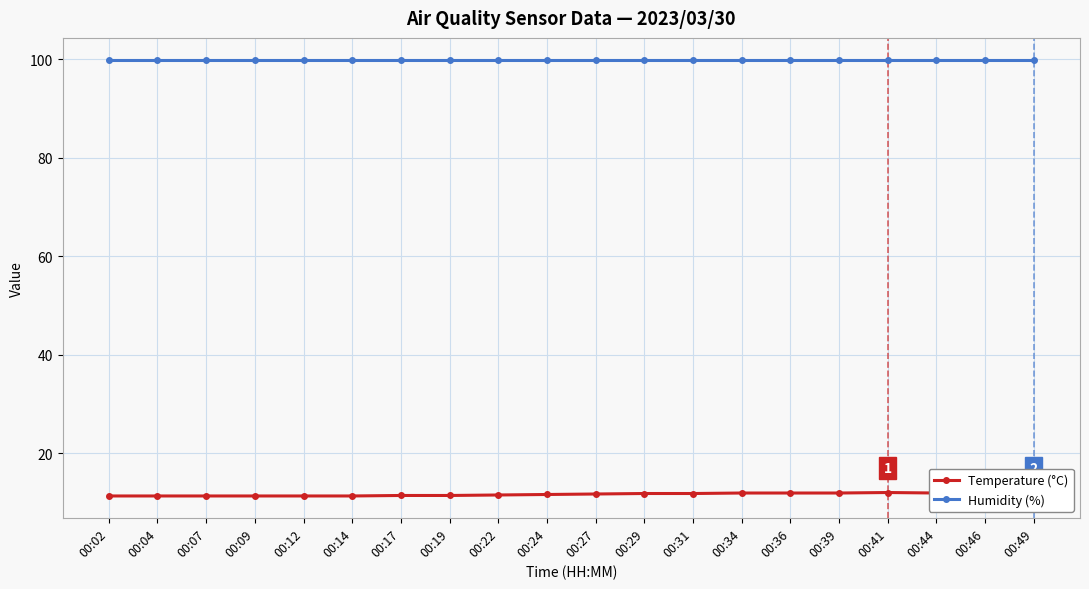

Rank the series at 00:49 from highest to lowest value.

Humidity (%), Temperature (°C)